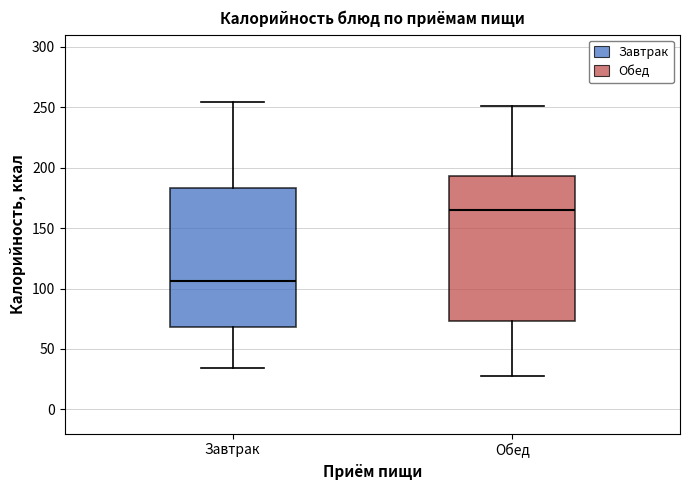

Reading left to right, read every box against the y-axis: the position of its median line, the range the box covers, and the ends of its whiskers. The values are not printed on the chart, so give them approximately, as read against the axis.

Завтрак: median 105, box 70 to 185, whiskers 35 to 255
Обед: median 165, box 75 to 195, whiskers 30 to 250